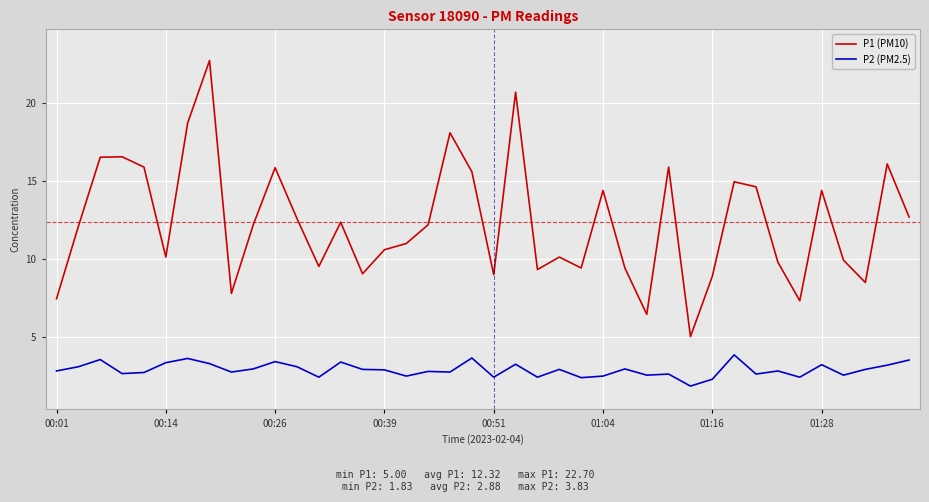

List the series in order of their overall mean, lowest first.

P2 (PM2.5), P1 (PM10)